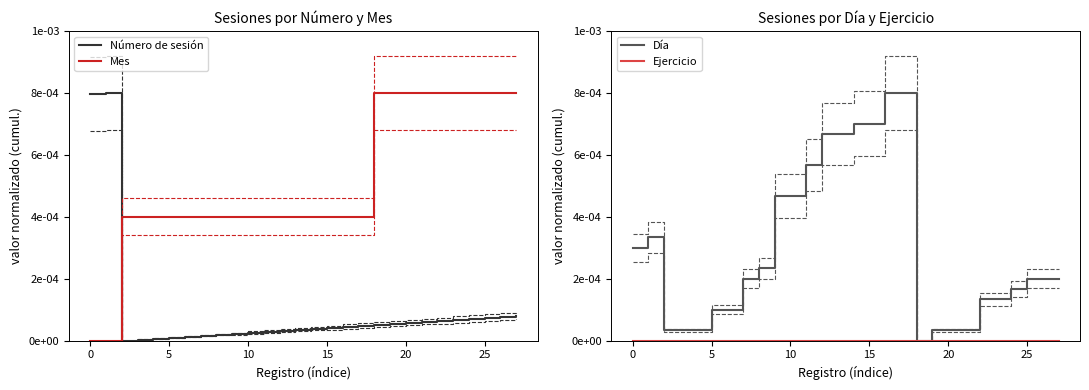

Which series has the widest spread of values?

Número de sesión